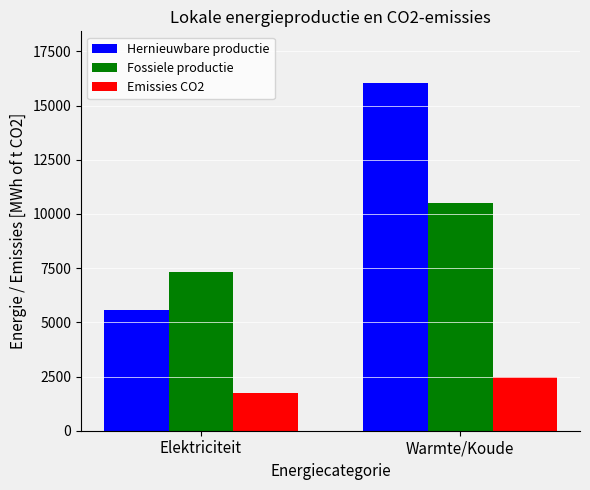

How many bars are there in total?

6